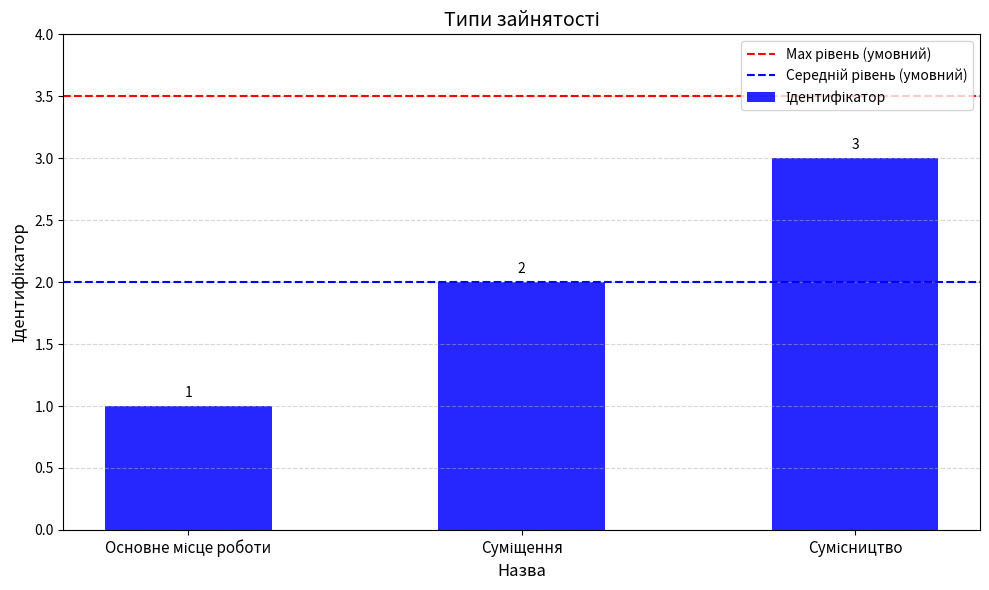

What is the value of the 3rd bar from the left?

3